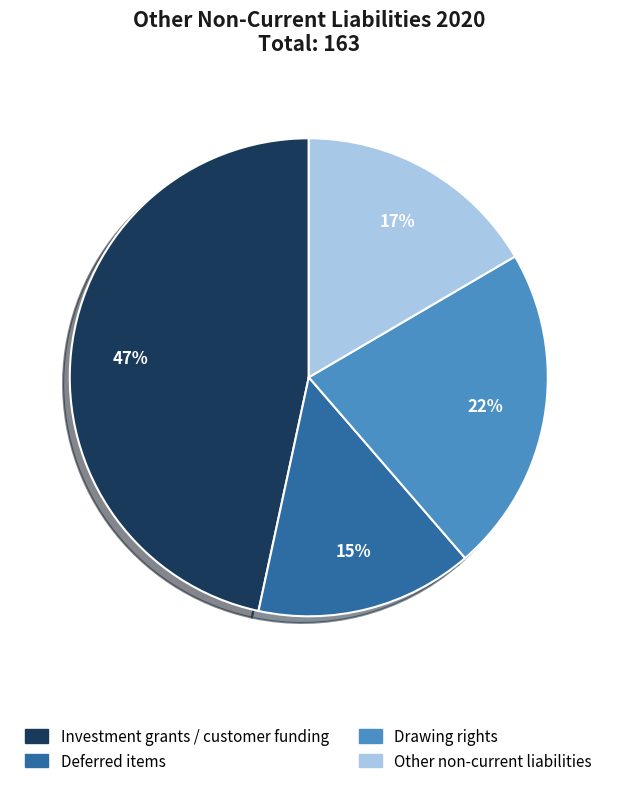

The Investment grants / customer funding slice represents 47% of the pie. True or false?

True